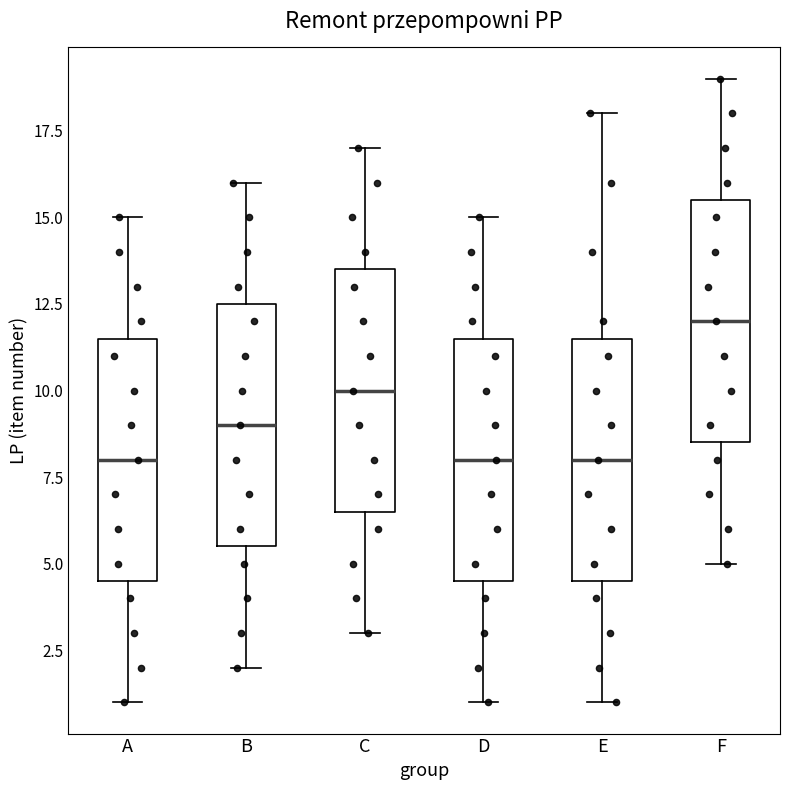

Reading left to right, transcribe this box plot: for each box, give where its median line is, the range the box spans, and where its two whiskers end, as read against the y-axis. The values are not printed on the chart, so give them approximately, as read against the axis.

A: median 8.0, box 4.5 to 11.5, whiskers 1.0 to 15.0
B: median 9.0, box 5.5 to 12.5, whiskers 2.0 to 16.0
C: median 10.0, box 6.5 to 13.5, whiskers 3.0 to 17.0
D: median 8.0, box 4.5 to 11.5, whiskers 1.0 to 15.0
E: median 8.0, box 4.5 to 11.5, whiskers 1.0 to 18.0
F: median 12.0, box 8.5 to 15.5, whiskers 5.0 to 19.0